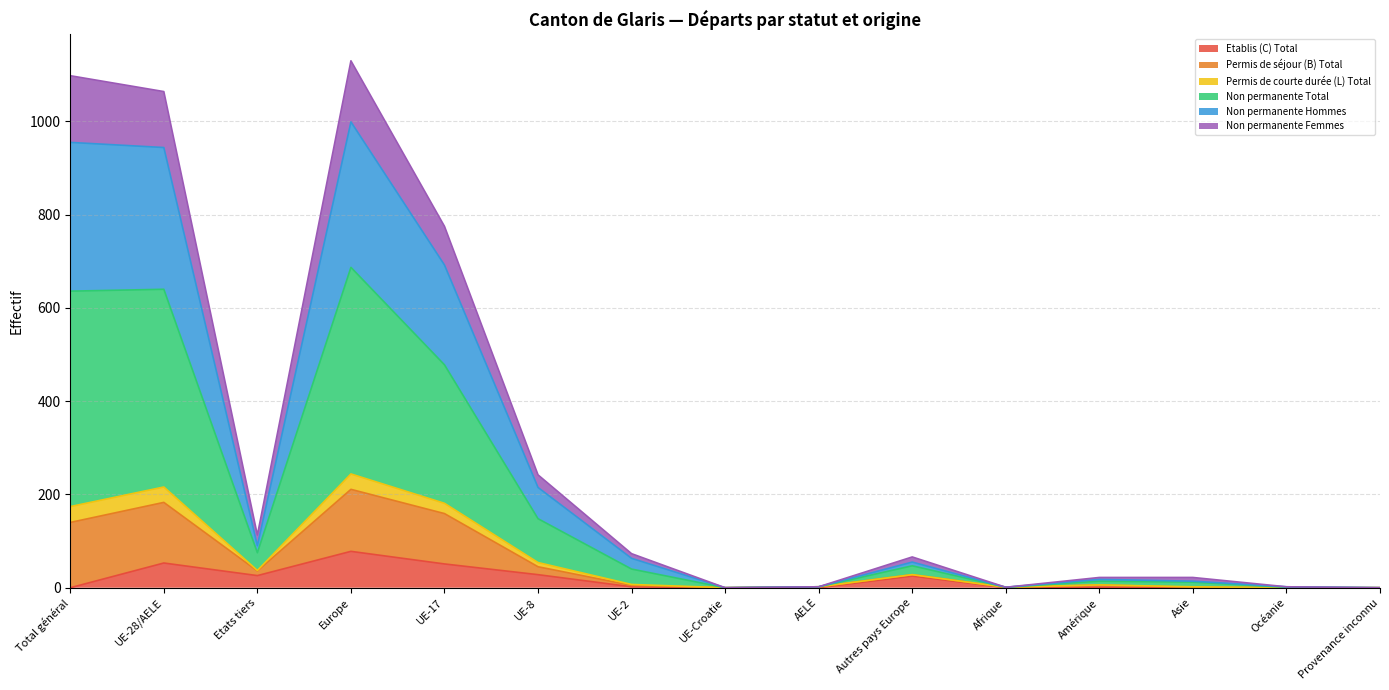

Is it true that Etablis (C) Total equals -38 at Afrique?

False